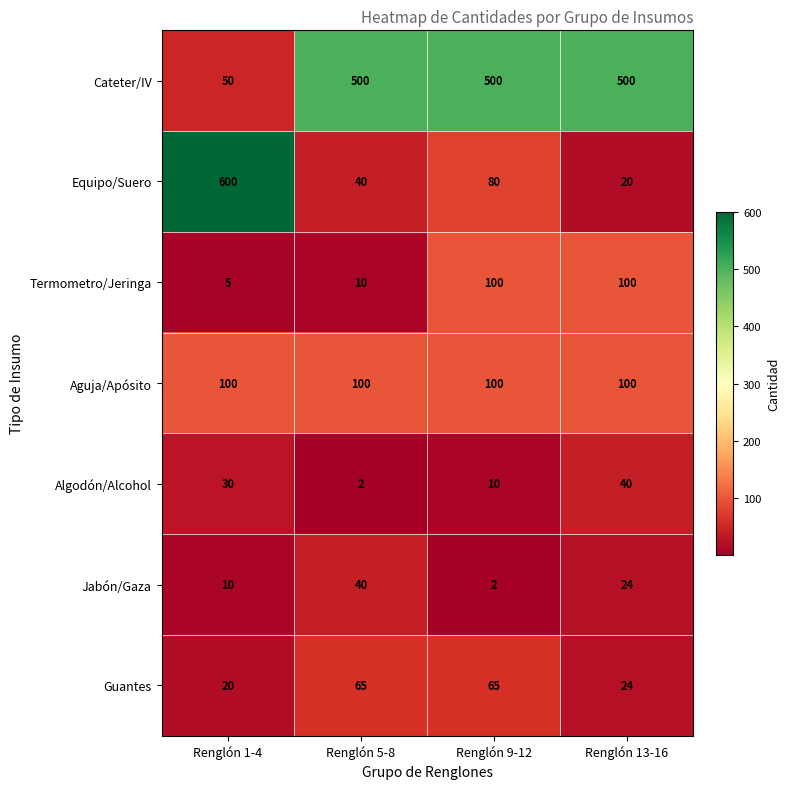

What value does the Jabón/Gaza series have at Renglón 5-8?

40